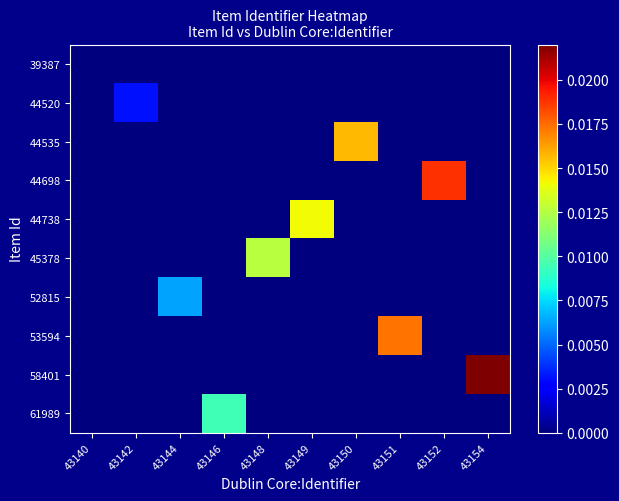

At which category is the sum across all series the highest?

43154